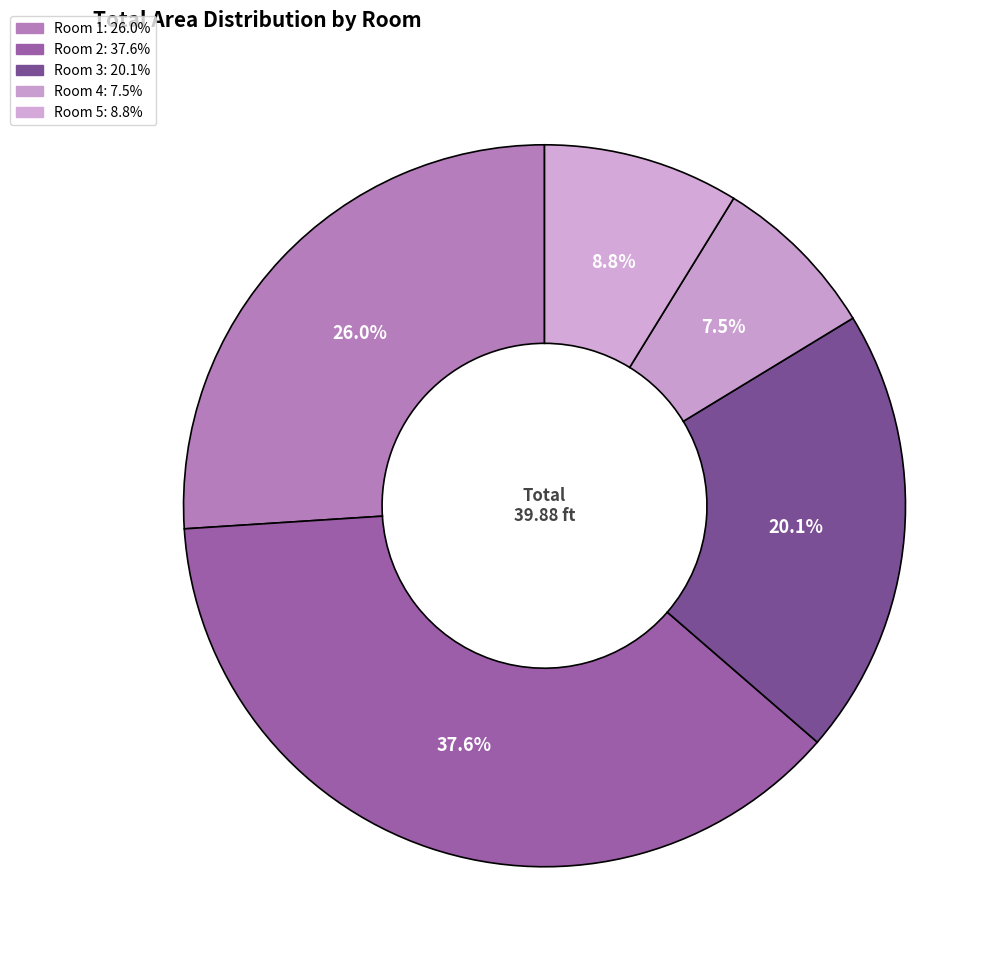

To the nearest percent, what is the average slice percentage?

20%